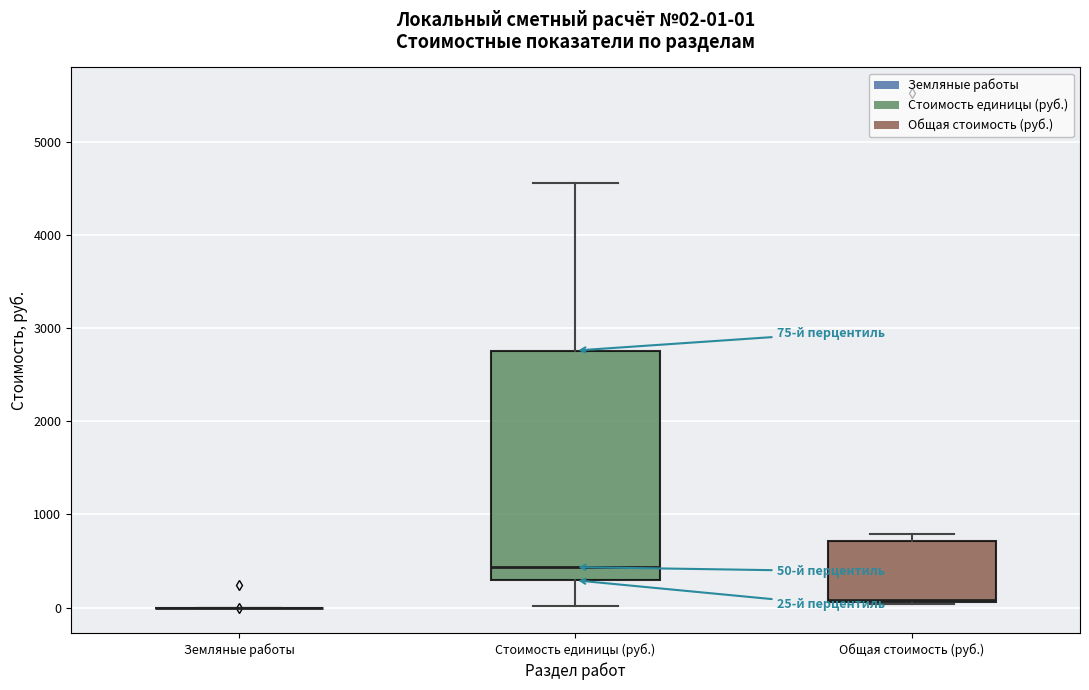

Comparing the boxes themselves (not the whiskers), which one is the tallest?

Стоимость единицы (руб.)